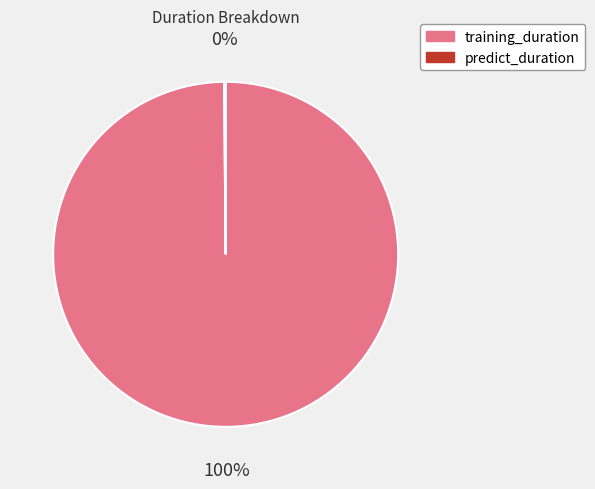

Does any single category account for the majority?

Yes